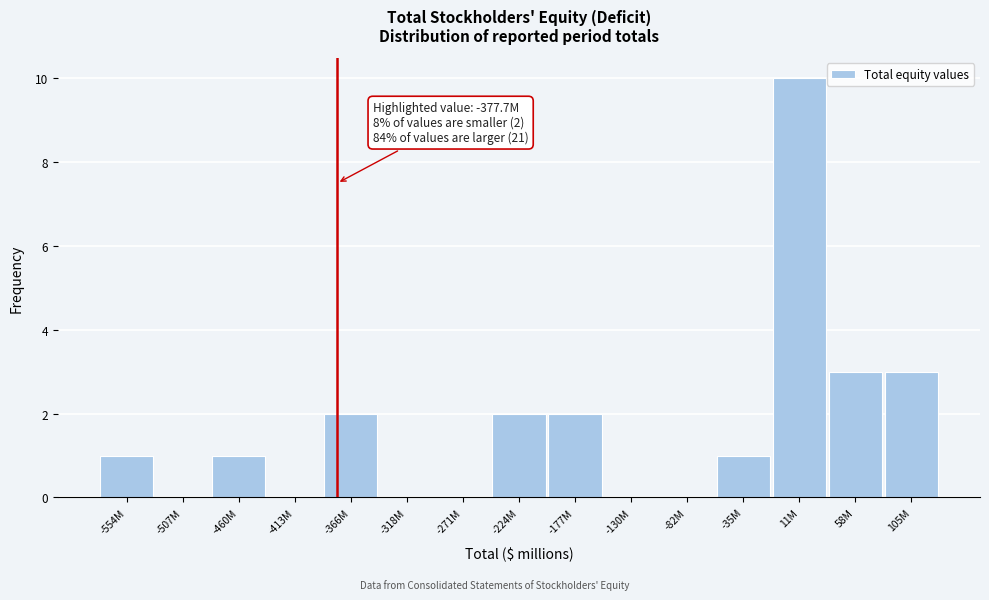

Reading left to right, what are all the values shown in this chart?

-554M=1	-507M=0	-460M=1	-413M=0	-366M=2	-318M=0	-271M=0	-224M=2	-177M=2	-130M=0	-82M=0	-35M=1	11M=10	58M=3	105M=3